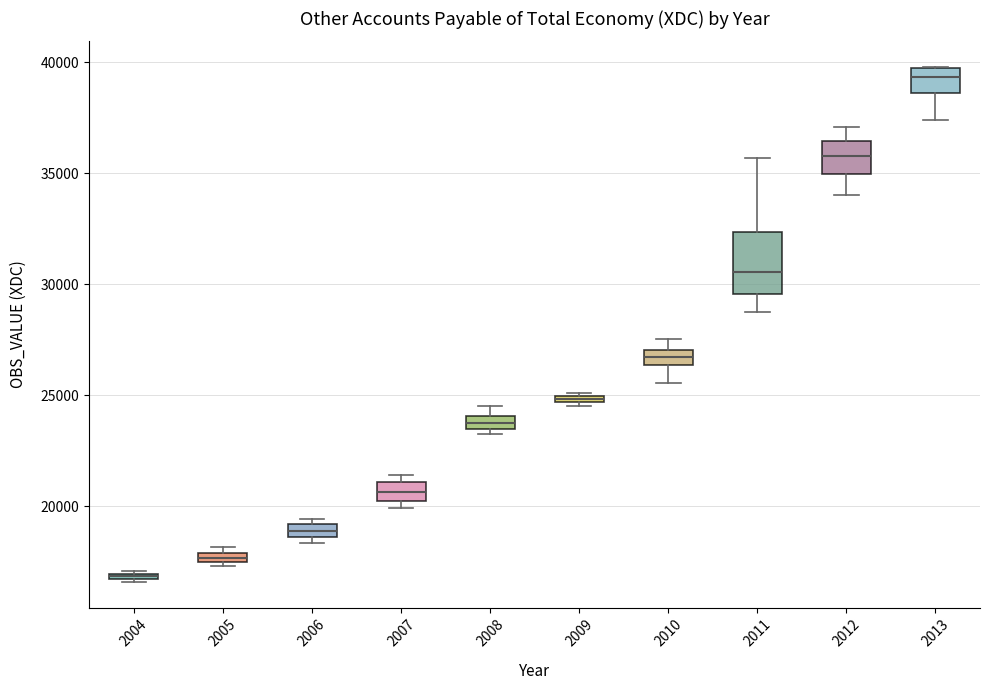

Which box is the tallest, from its lower edge to its upper edge?

2011